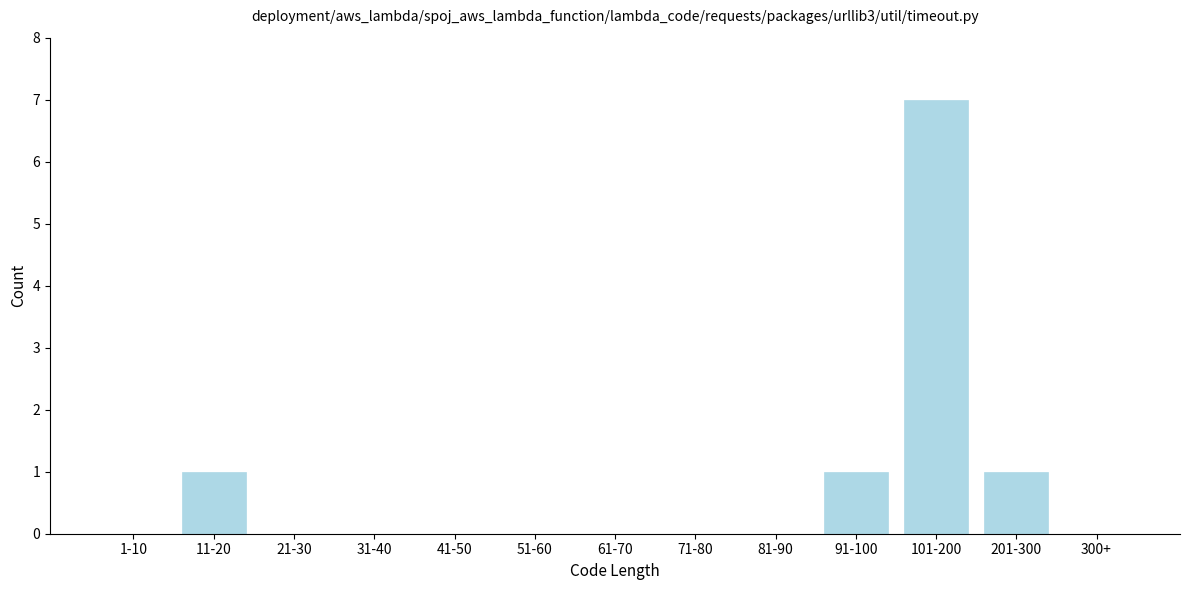

Reading left to right, what are all the values shown in this chart?

1-10=0	11-20=1	21-30=0	31-40=0	41-50=0	51-60=0	61-70=0	71-80=0	81-90=0	91-100=1	101-200=7	201-300=1	300+=0